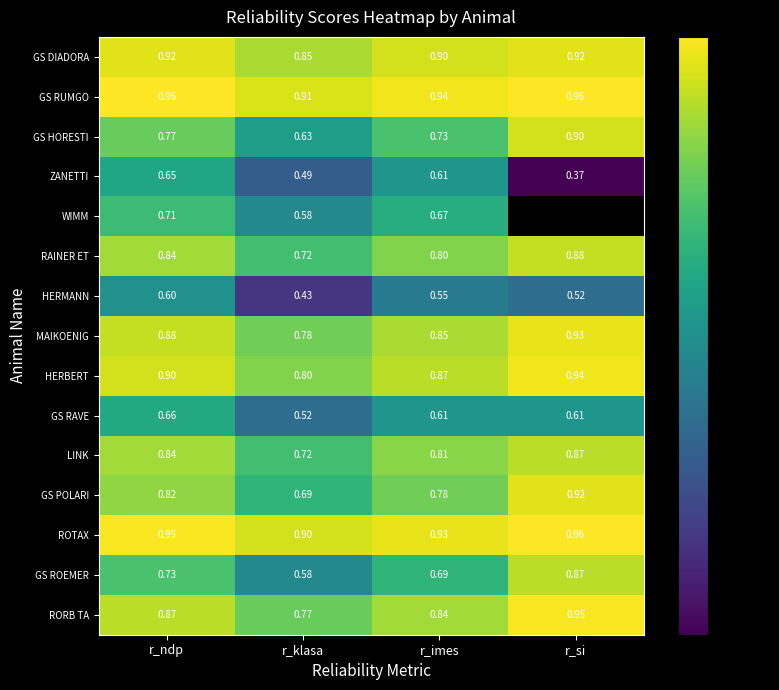

What is the spread (max minus min) of values at r_ndp?

0.4